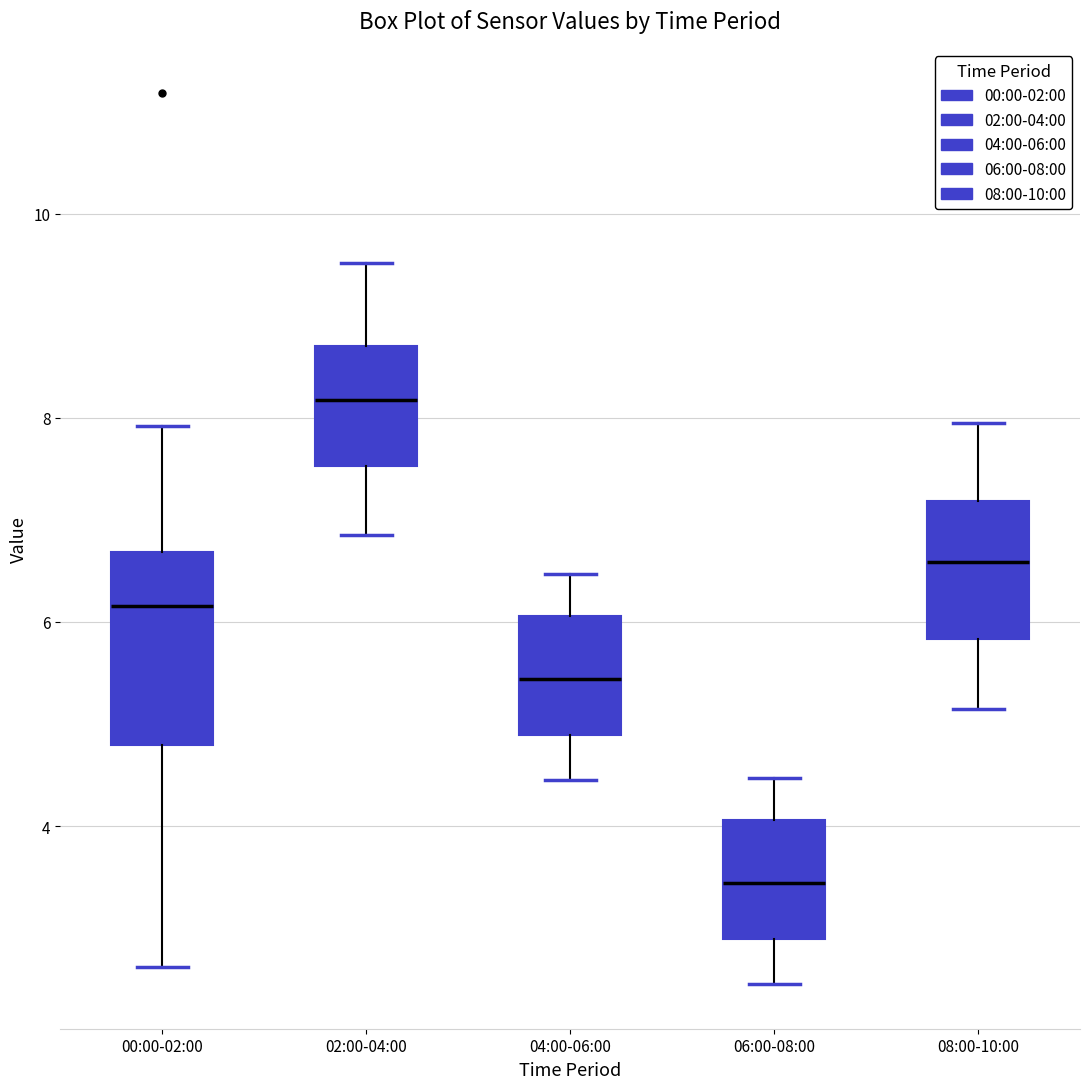

Reading left to right, read every box against the y-axis: the position of its median line, the range the box covers, and the ends of its whiskers. The values are not printed on the chart, so give them approximately, as read against the axis.

00:00-02:00: median 6.2, box 4.8 to 6.6, whiskers 2.6 to 8.0
02:00-04:00: median 8.2, box 7.6 to 8.8, whiskers 6.8 to 9.6
04:00-06:00: median 5.4, box 4.8 to 6.0, whiskers 4.4 to 6.4
06:00-08:00: median 3.4, box 2.8 to 4.0, whiskers 2.4 to 4.4
08:00-10:00: median 6.6, box 5.8 to 7.2, whiskers 5.2 to 8.0